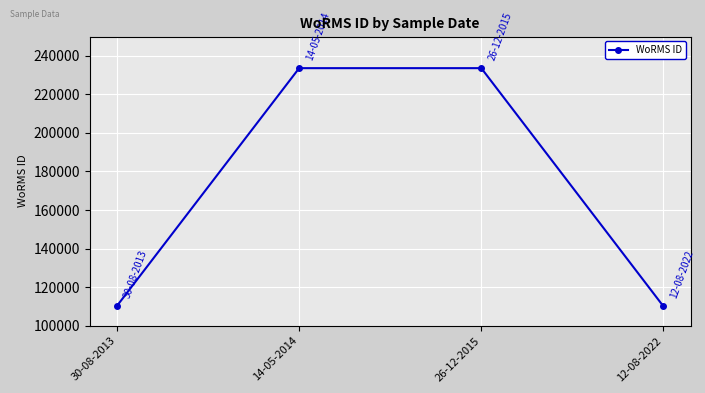

What is the difference between the maximum and second lowest values?

123271